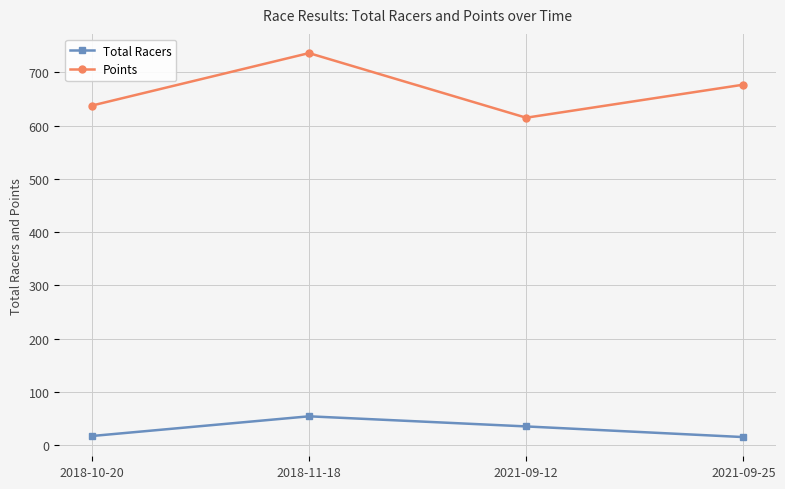

In Points, how many points are higher than both neighbors (excluding endpoints)?

1